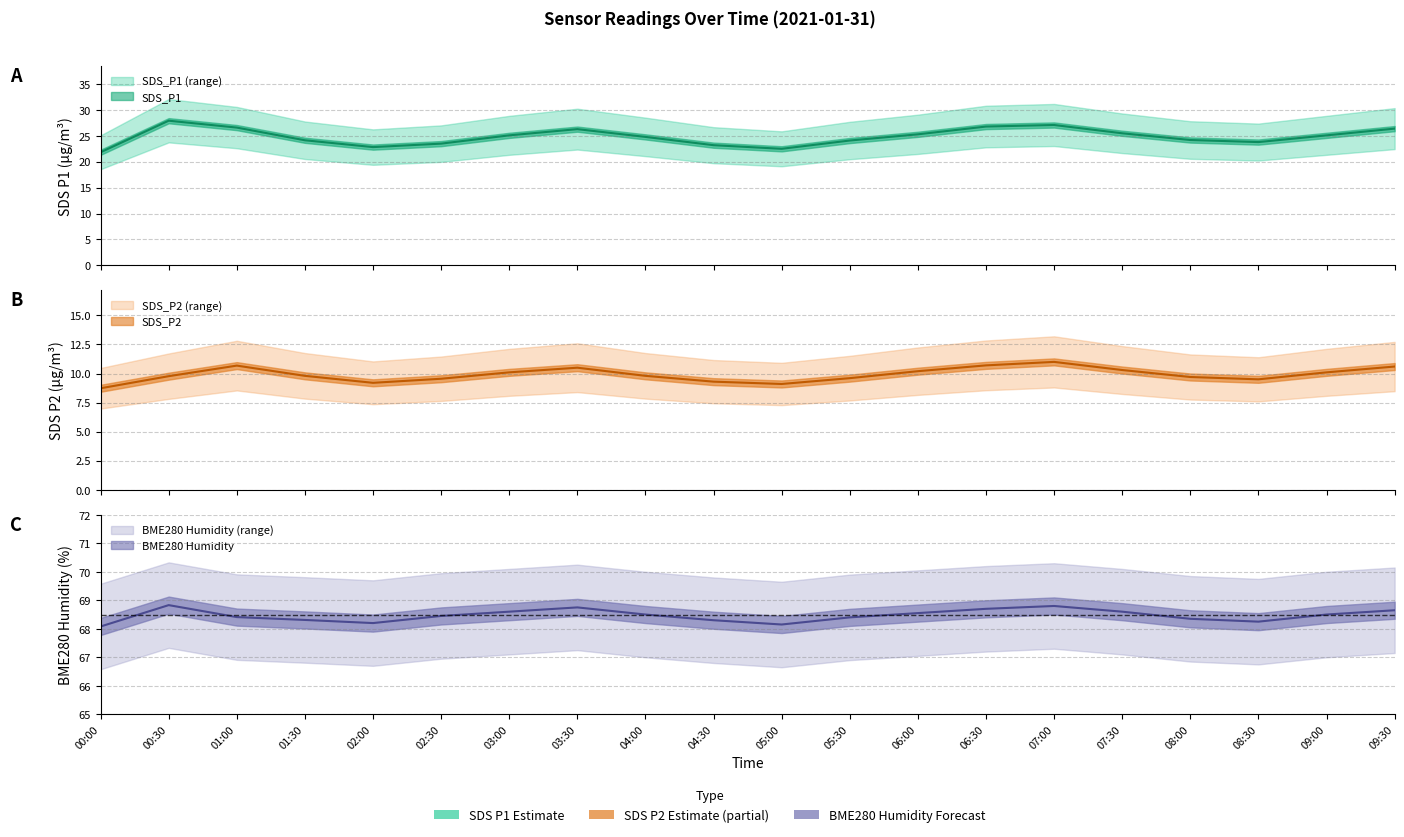

Reading left to right, what are all the values shown in this chart?

SDS_P1: 00:00=21.8	00:30=27.9	01:00=26.6	01:30=24.1	02:00=22.8	02:30=23.5	03:00=25.1	03:30=26.3	04:00=24.8	04:30=23.2	05:00=22.5	05:30=24.1	06:00=25.3	06:30=26.8	07:00=27.1	07:30=25.5	08:00=24.2	08:30=23.8	09:00=25.1	09:30=26.4
SDS_P2: 00:00=8.7	00:30=9.8	01:00=10.7	01:30=9.8	02:00=9.2	02:30=9.6	03:00=10.1	03:30=10.5	04:00=9.8	04:30=9.3	05:00=9.1	05:30=9.6	06:00=10.2	06:30=10.7	07:00=11.0	07:30=10.3	08:00=9.7	08:30=9.5	09:00=10.1	09:30=10.6
BME280_humidity: 00:00=68.1	00:30=68.8	01:00=68.4	01:30=68.3	02:00=68.2	02:30=68.5	03:00=68.6	03:30=68.8	04:00=68.5	04:30=68.3	05:00=68.2	05:30=68.4	06:00=68.5	06:30=68.7	07:00=68.8	07:30=68.6	08:00=68.3	08:30=68.2	09:00=68.5	09:30=68.7